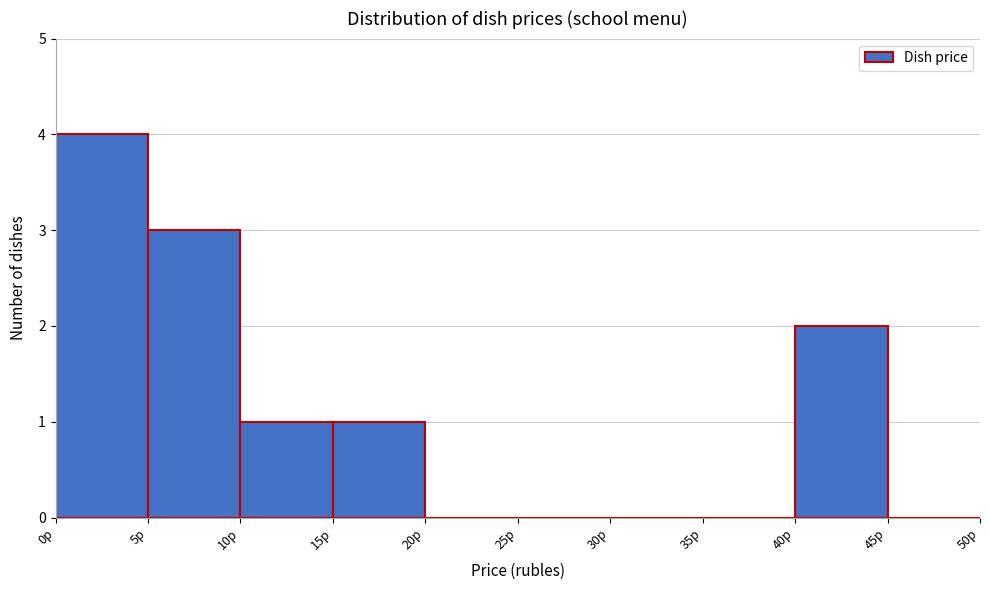

Reading left to right, transcribe this chart: for each bar, give the range it covers on the x-axis and its height. The values are not printed on the chart, so give them approximately, as read against the axis.

0 to 5: 4
5 to 10: 3
10 to 15: 1
15 to 20: 1
20 to 25: 0
25 to 30: 0
30 to 35: 0
35 to 40: 0
40 to 45: 2
45 to 50: 0